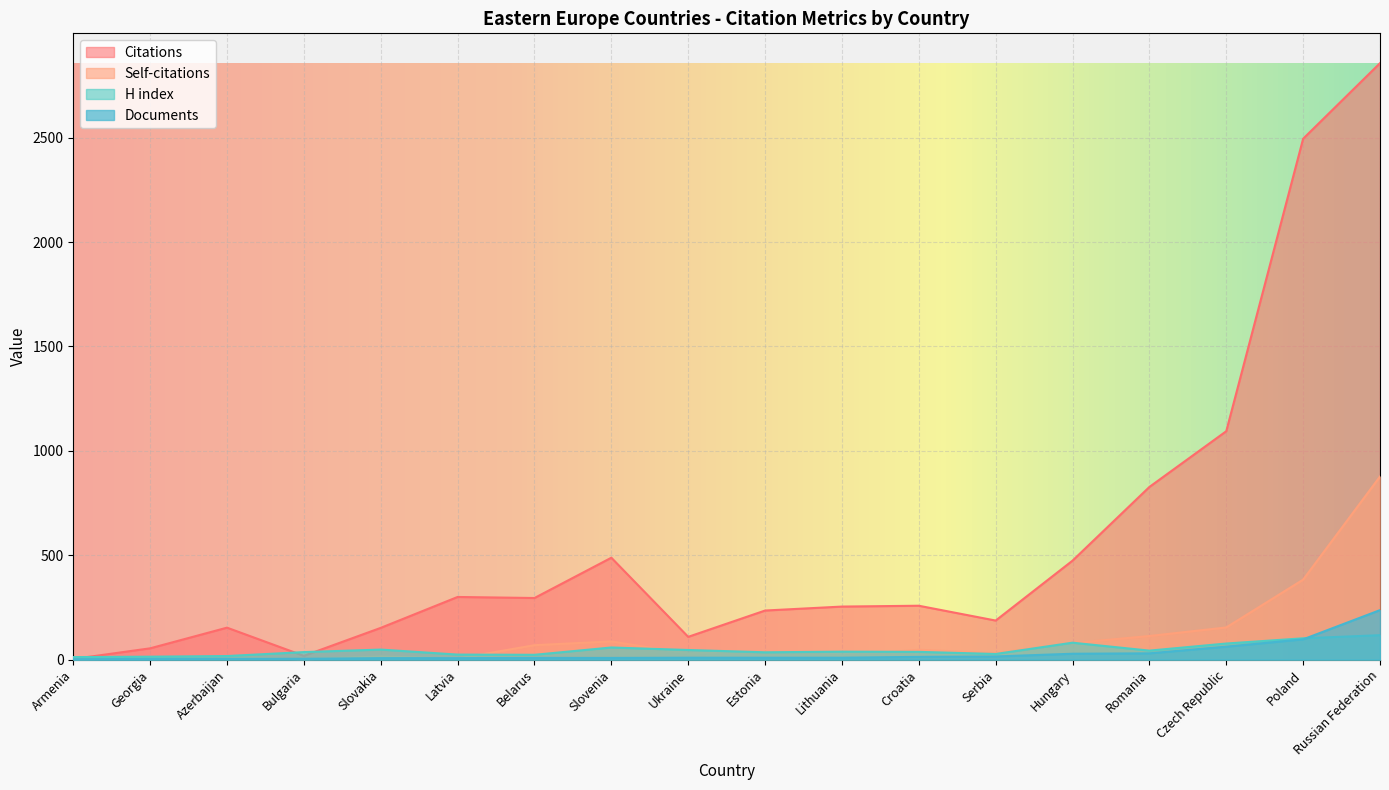

Rank the categories by Self-citations value from highest to lowest.

Russian Federation, Poland, Czech Republic, Romania, Slovenia, Hungary, Belarus, Croatia, Estonia, Serbia, Ukraine, Lithuania, Slovakia, Azerbaijan, Georgia, Latvia, Armenia, Bulgaria